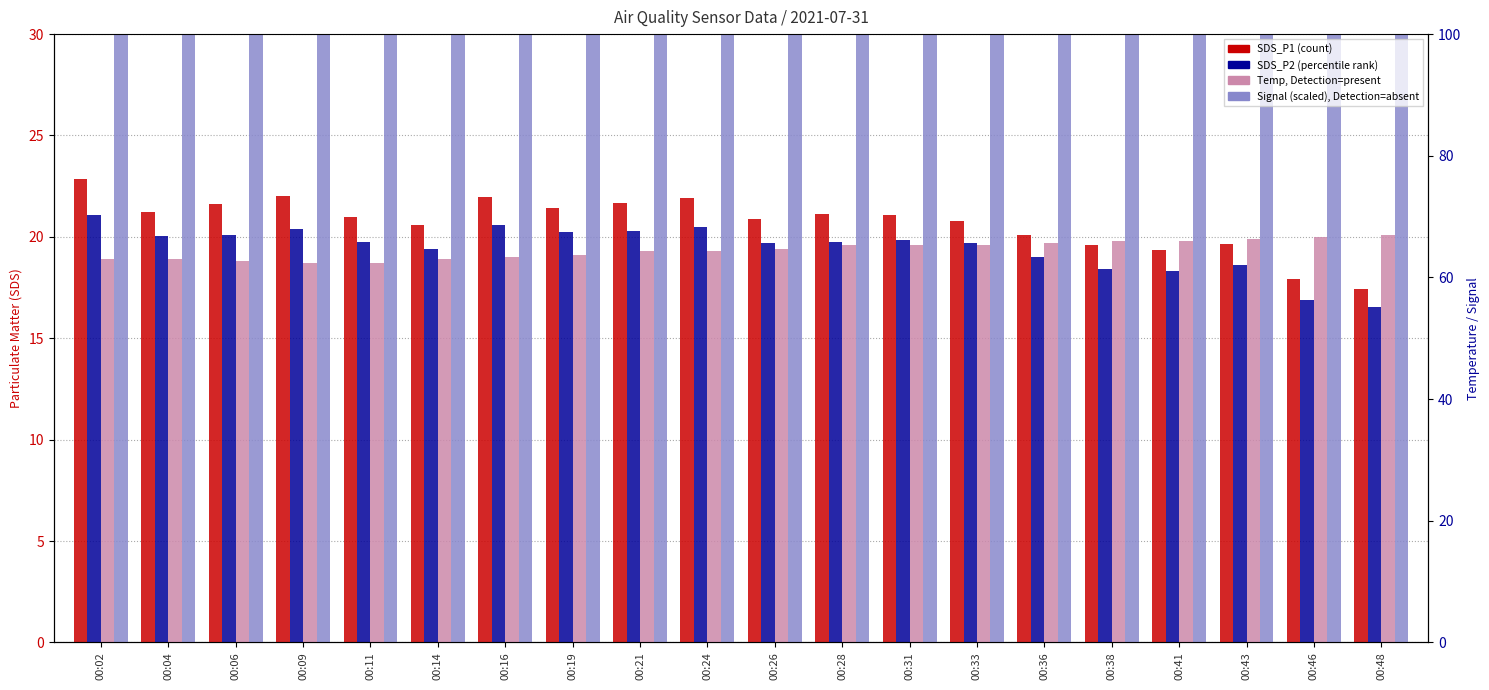

Count the number of categories in the chart.

20